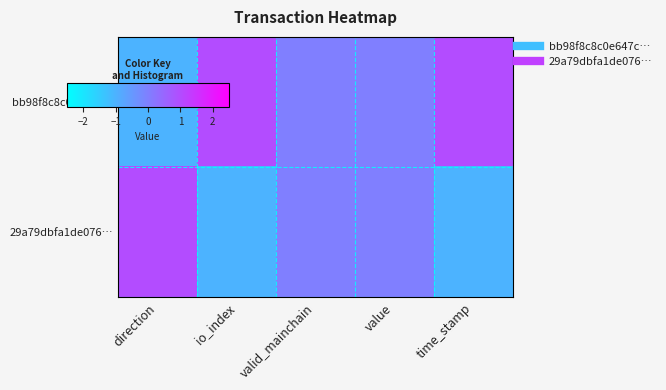

How many distinct data groups are displayed?

2